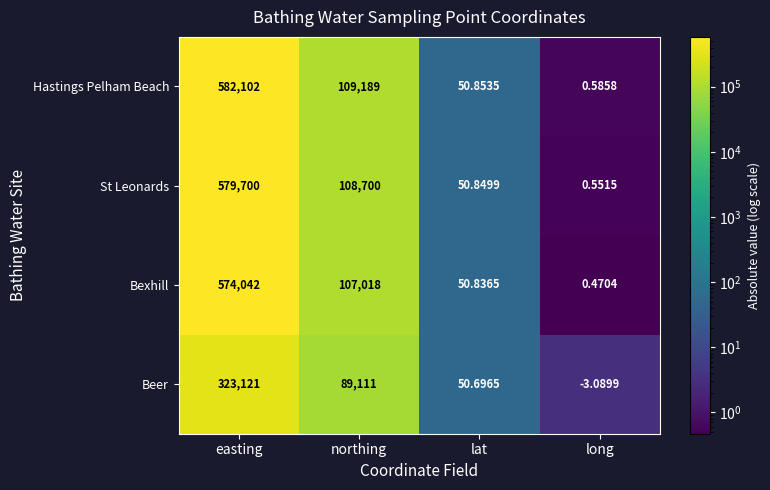

Which series has the widest spread of values?

Hastings Pelham Beach